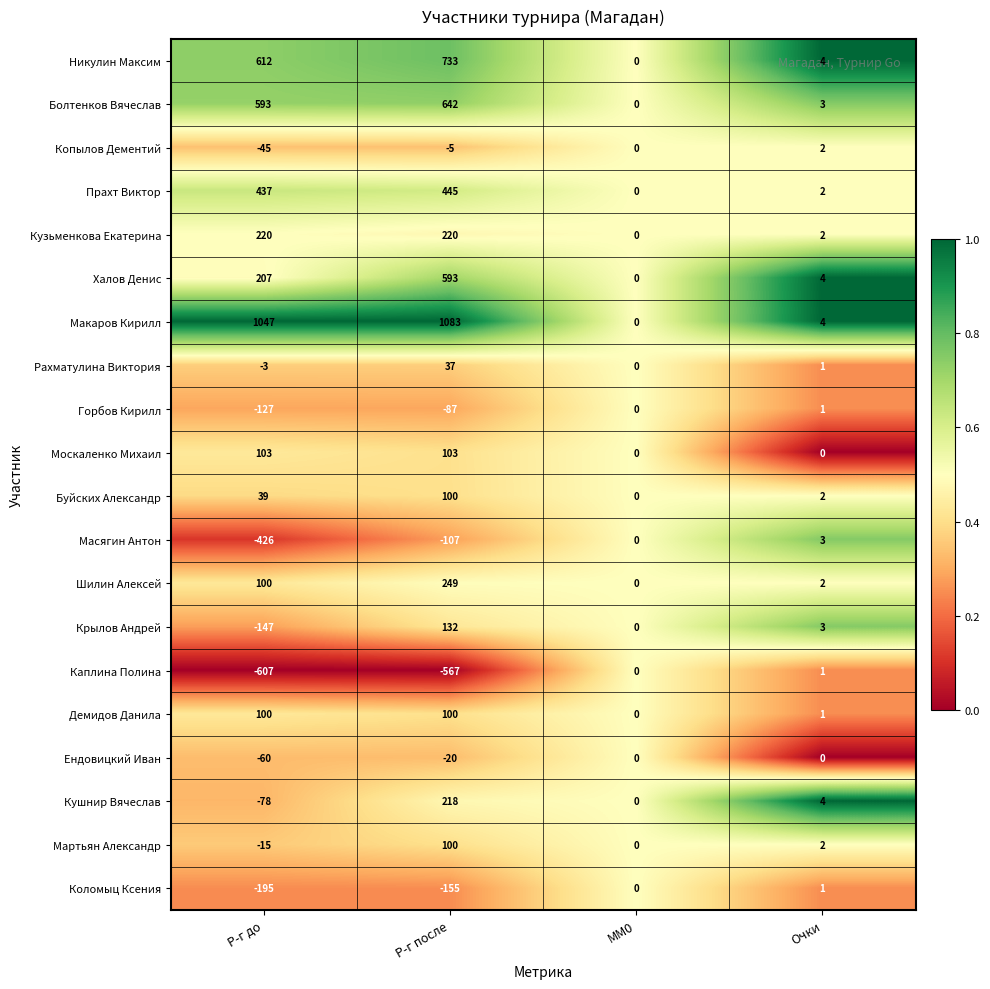

Which series has the largest range (max minus min)?

Макаров Кирилл